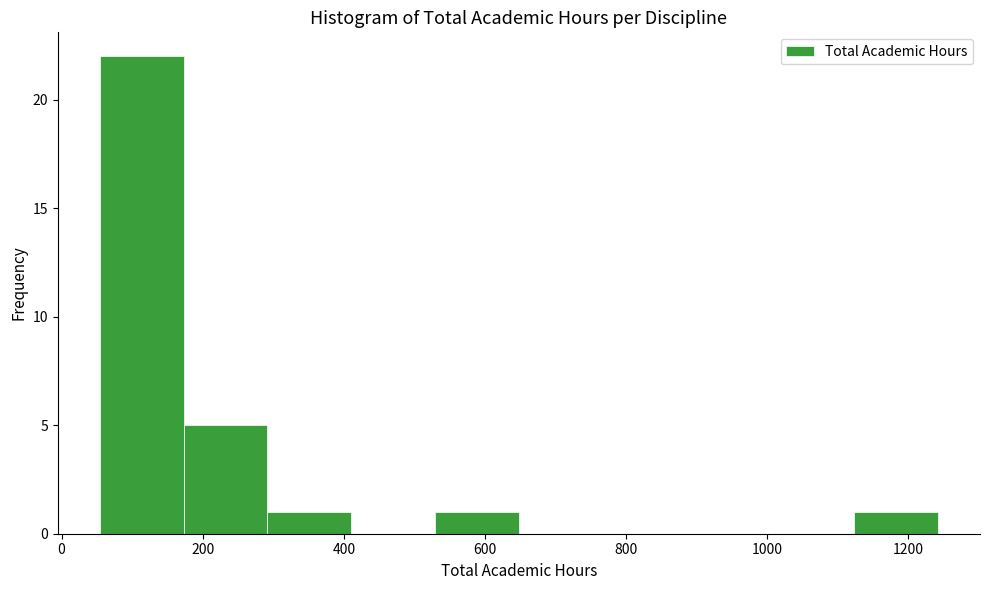

Over which range of the x-axis is the bar tallest?

60 to 180